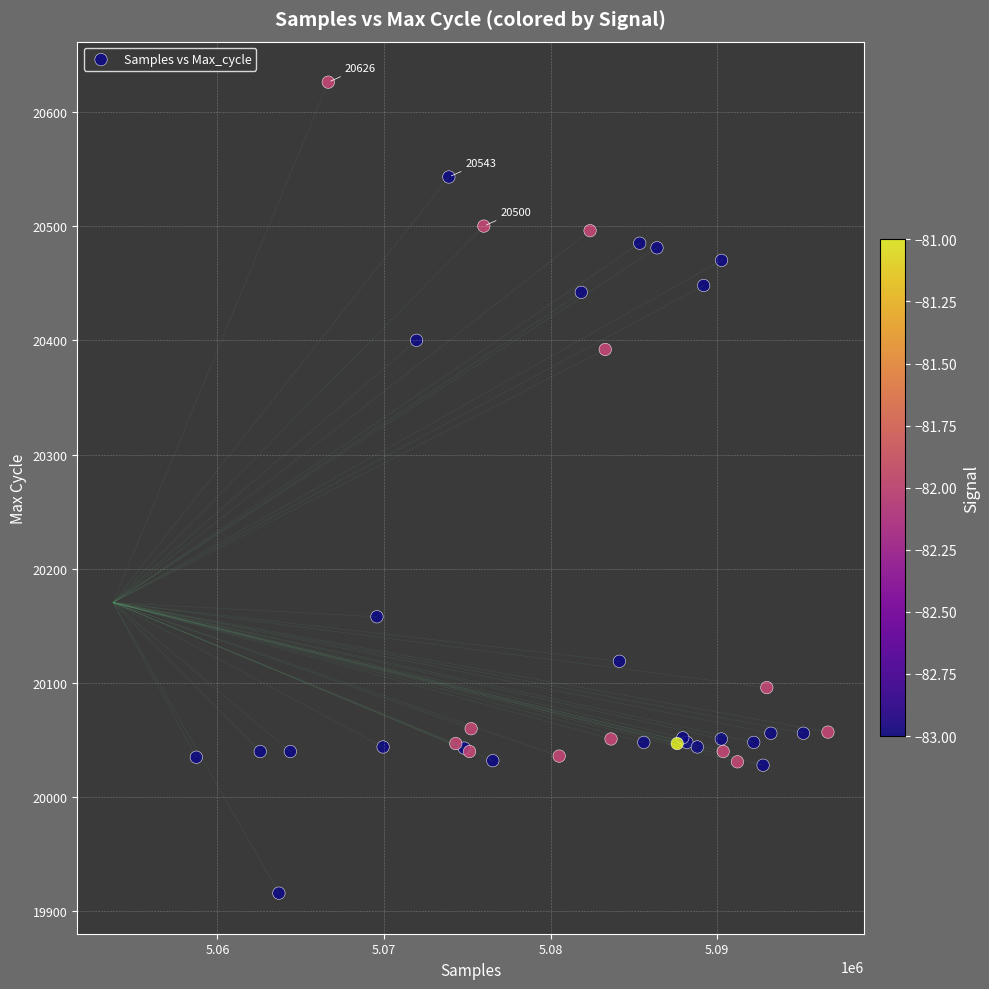

What Y value in the scatter plot is closest to 20271?

20158